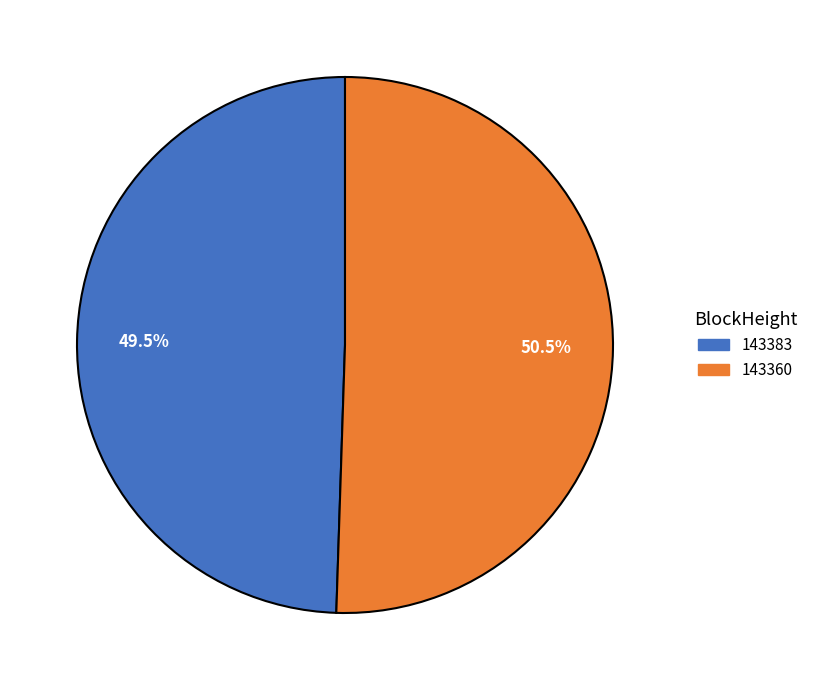

Is it true that 143383 is 1% of the pie?

False